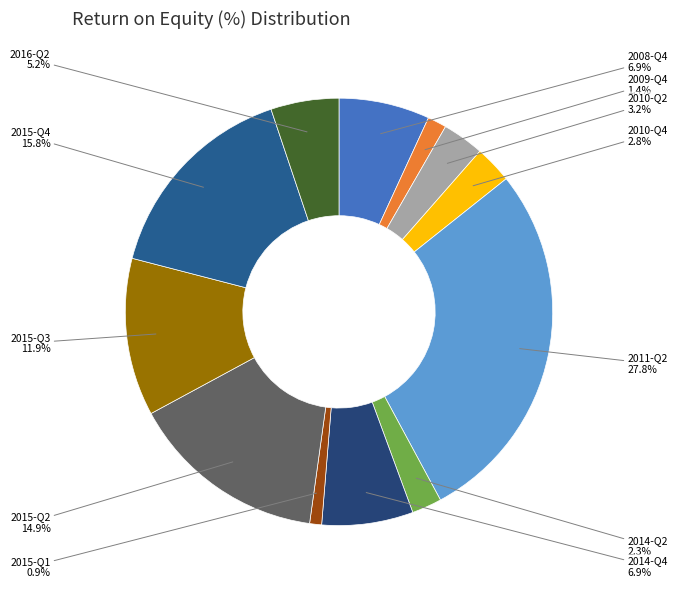

Rank the categories by value from highest to lowest.

2011-Q2, 2015-Q4, 2015-Q2, 2015-Q3, 2014-Q4, 2008-Q4, 2016-Q2, 2010-Q2, 2010-Q4, 2014-Q2, 2009-Q4, 2015-Q1